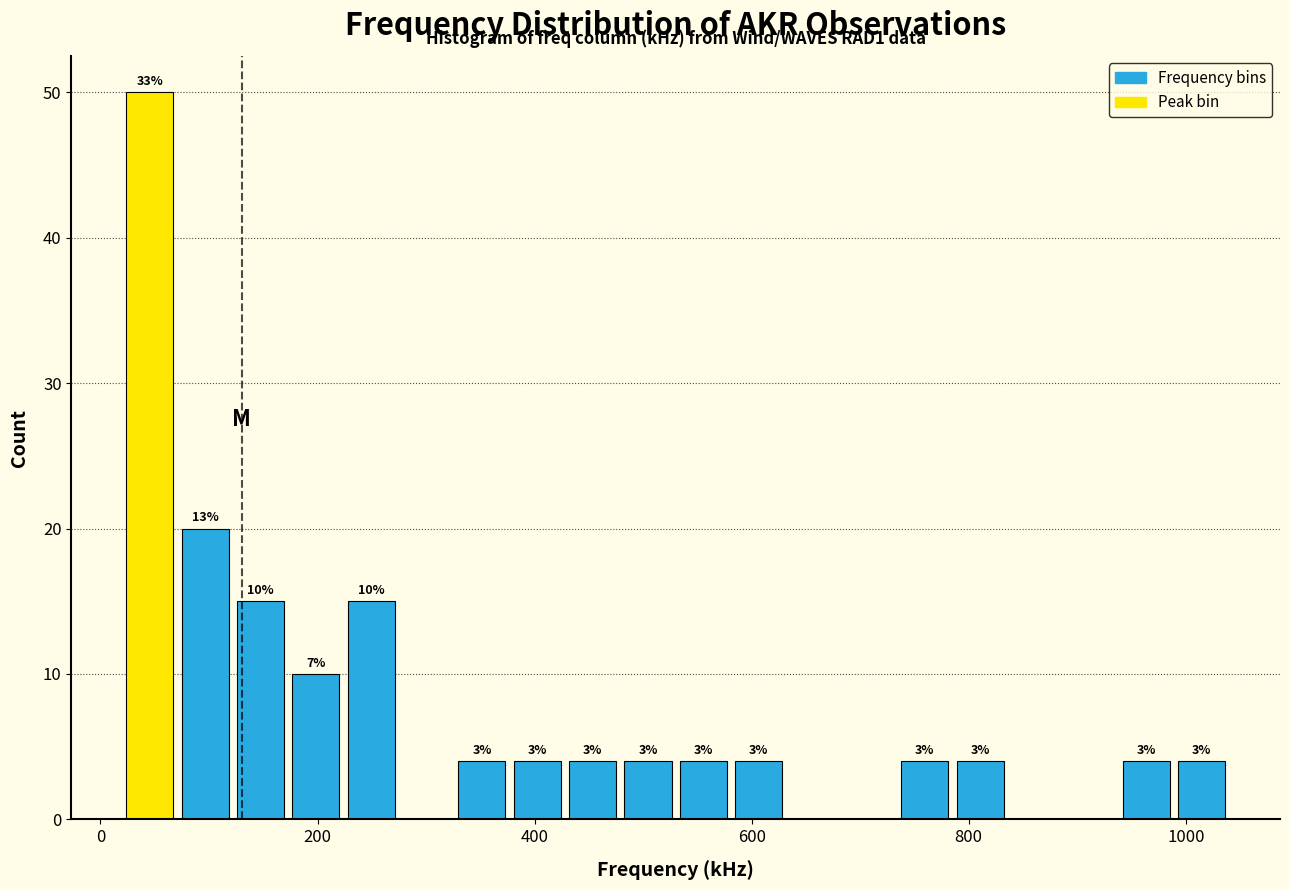

Read against the x-axis, roughly where is the centre of the tallest bar?

40